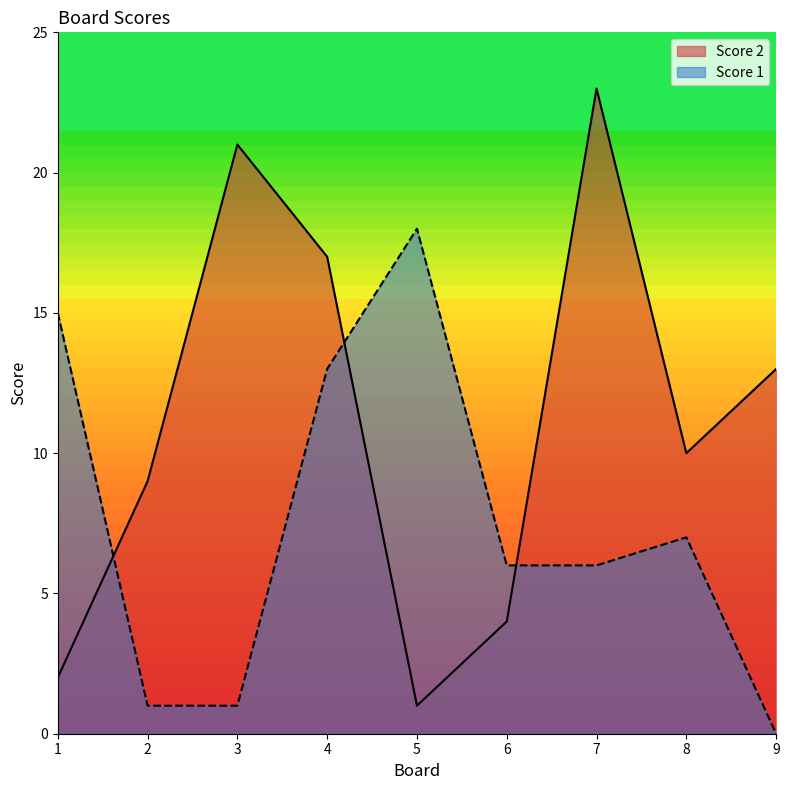

Which series has the largest range (max minus min)?

Score 2